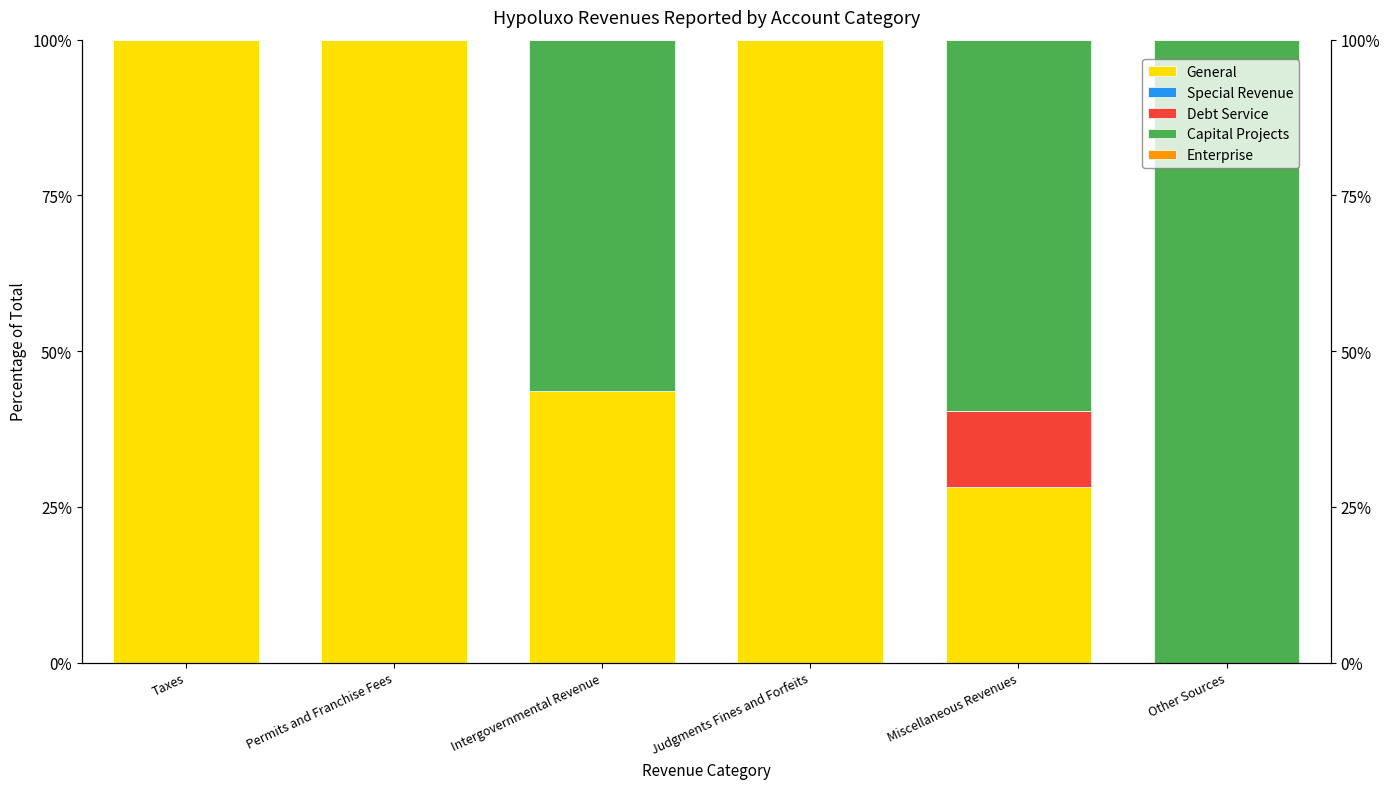

At how many categories does at least one series exceed 82?

4